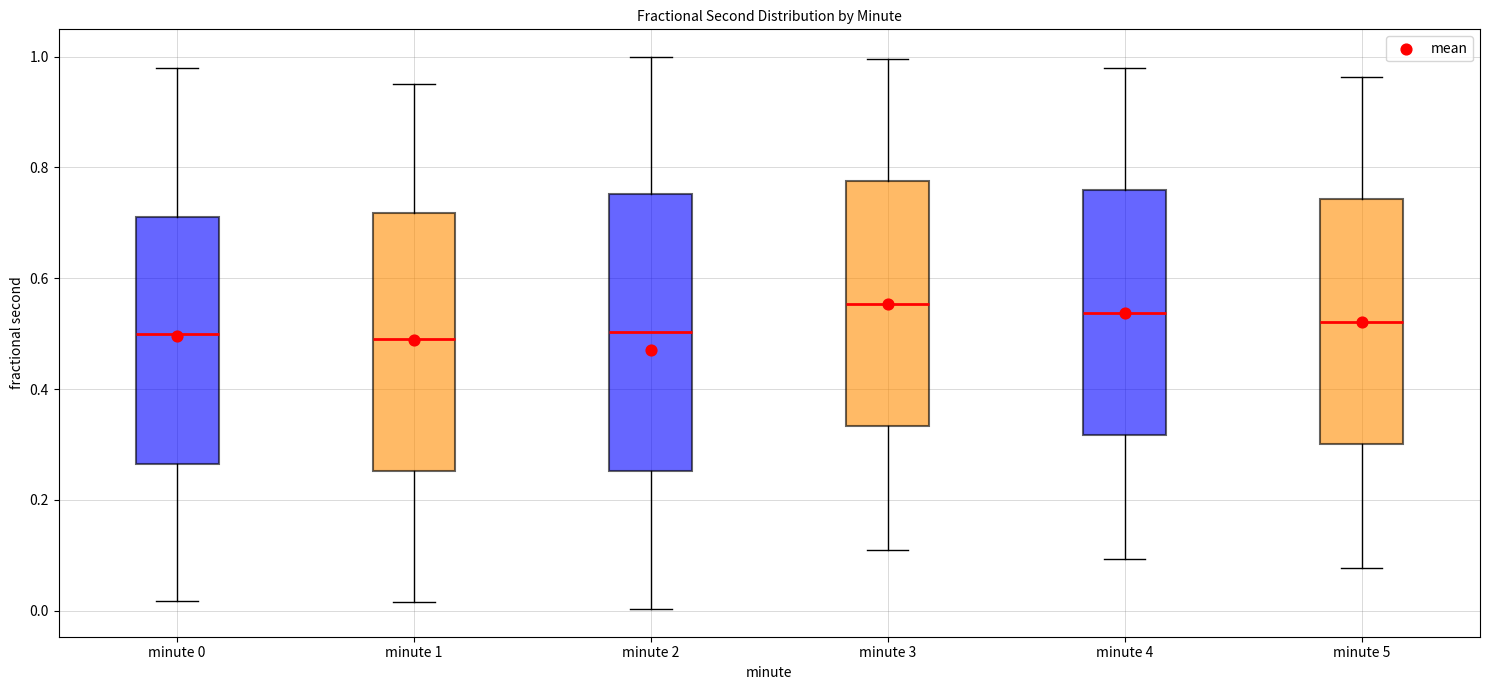

Reading left to right, read every box against the y-axis: the position of its median line, the range the box covers, and the ends of its whiskers. The values are not printed on the chart, so give them approximately, as read against the axis.

minute 0: median 0.50, box 0.26 to 0.72, whiskers 0.02 to 0.98
minute 1: median 0.50, box 0.26 to 0.72, whiskers 0.02 to 0.94
minute 2: median 0.50, box 0.26 to 0.76, whiskers 0.00 to 1.00
minute 3: median 0.56, box 0.34 to 0.78, whiskers 0.12 to 1.00
minute 4: median 0.54, box 0.32 to 0.76, whiskers 0.10 to 0.98
minute 5: median 0.52, box 0.30 to 0.74, whiskers 0.08 to 0.96